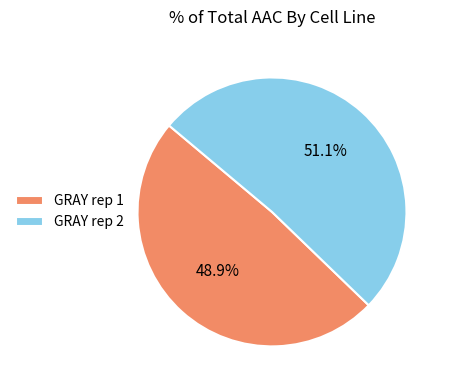

What percentage is NOT represented by GRAY rep 2?

48.9%